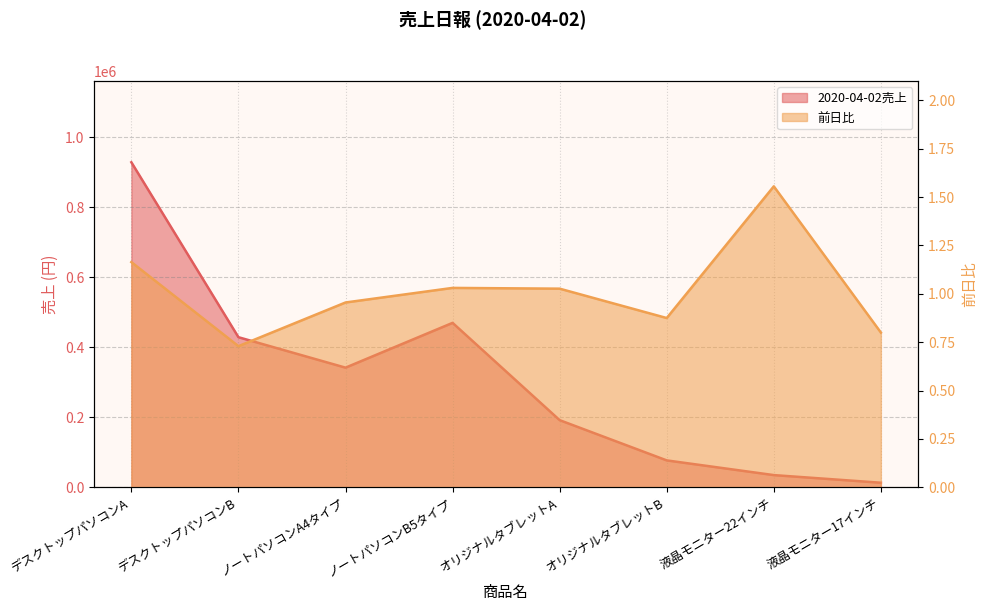

Which category has the lowest value in the 2020-04-02売上 series?

液晶モニター17インチ